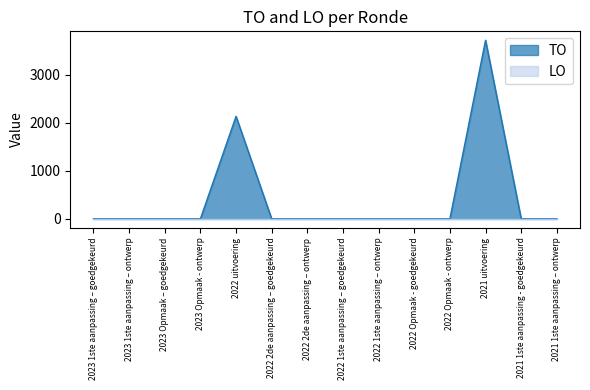

True or false: the data shows -1684 at 2023 1ste aanpassing – goedgekeurd.

False